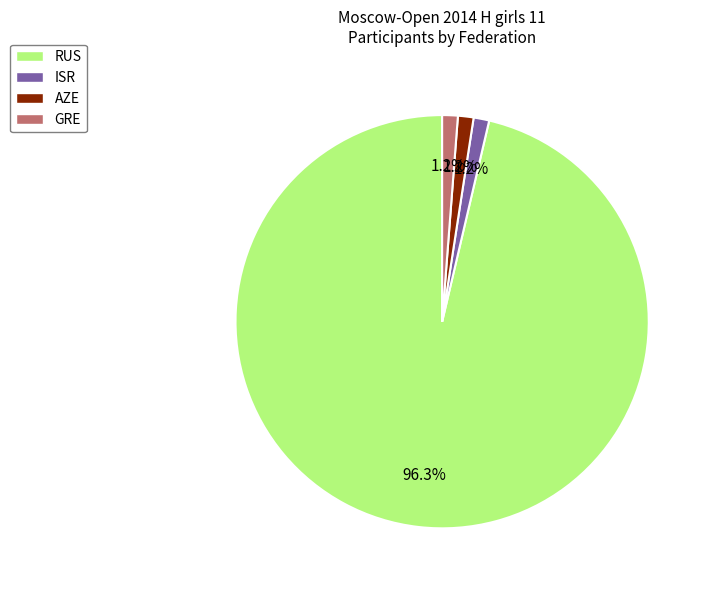

Between RUS and AZE, which is larger?

RUS